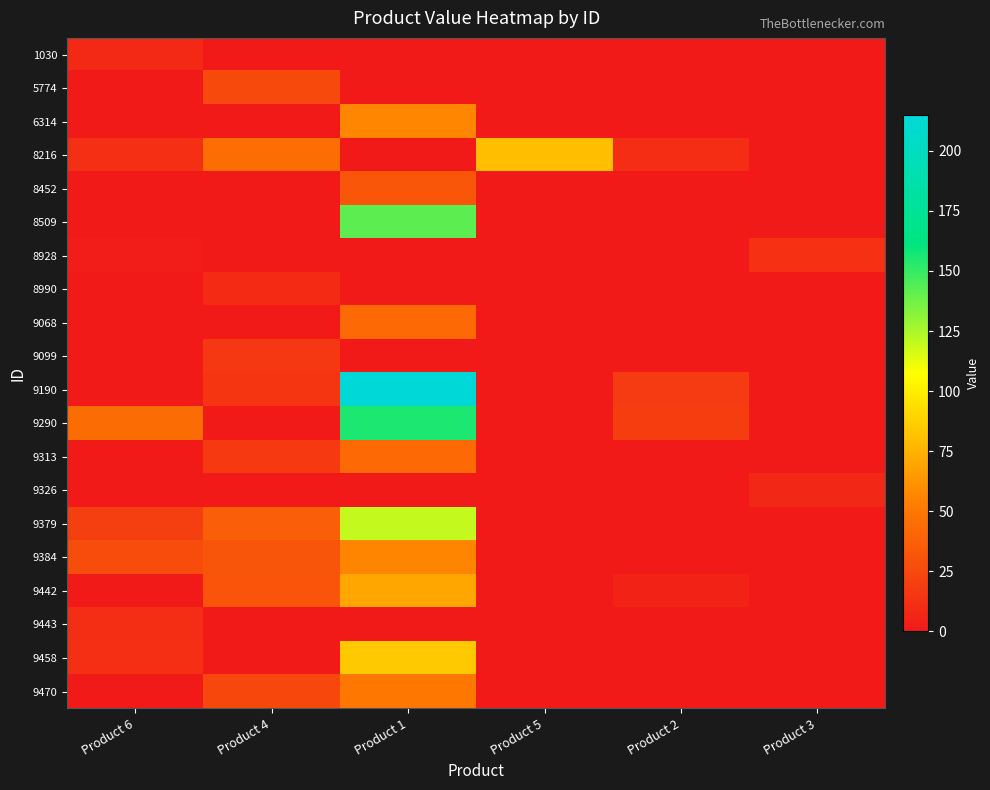

At which category is the sum across all series the highest?

Product 1